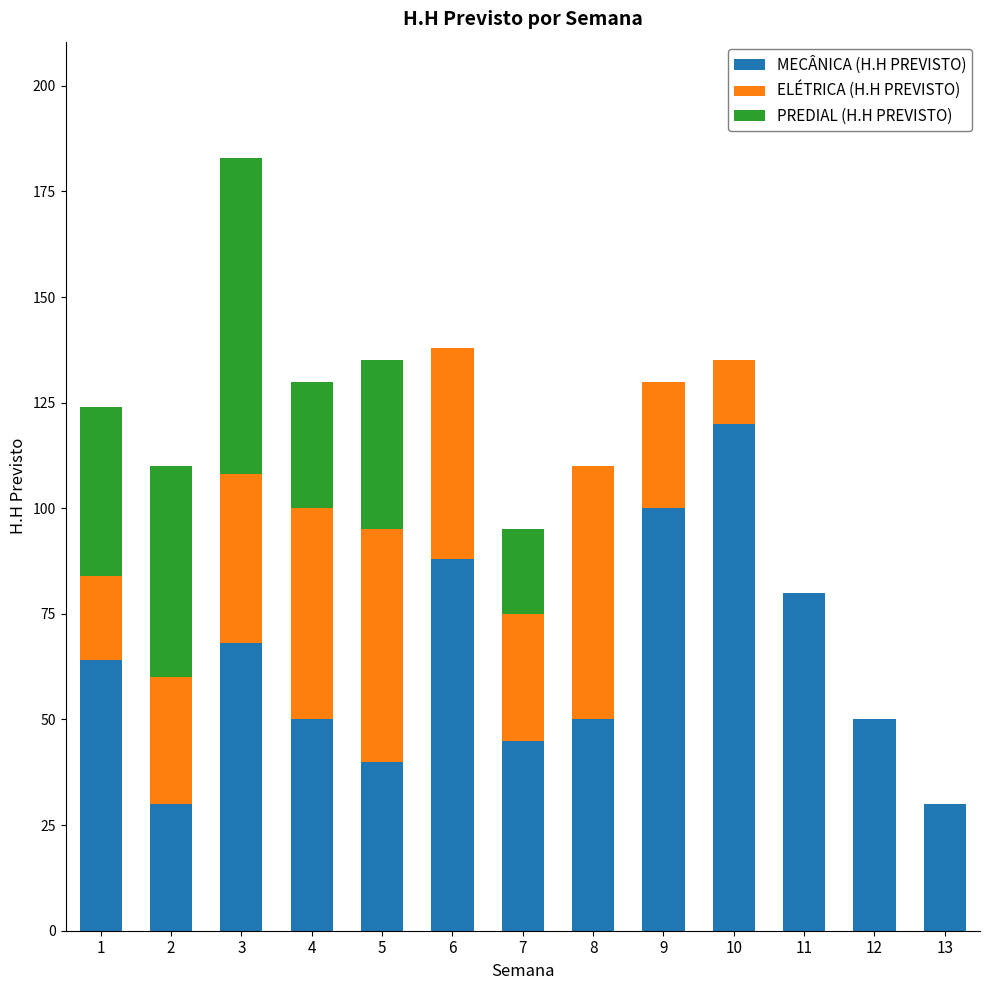

Which category has the highest value in the MECÂNICA (H.H PREVISTO) series?

10